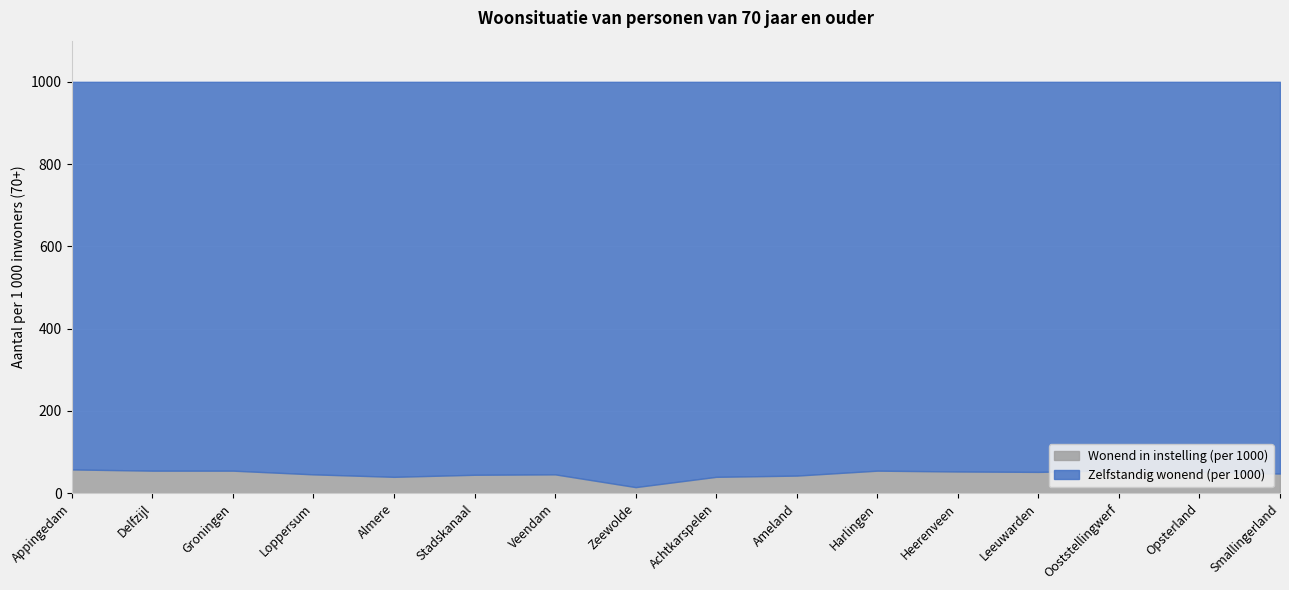

At which label does Wonend in instelling (per 1000) reach its minimum?

Zeewolde